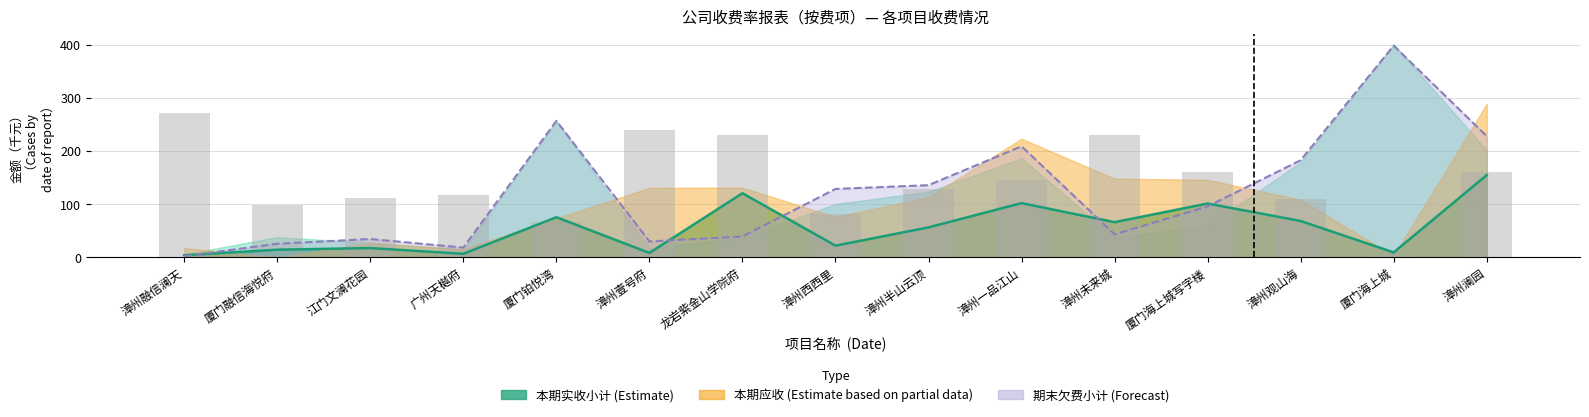

Are the bars horizontal?

No